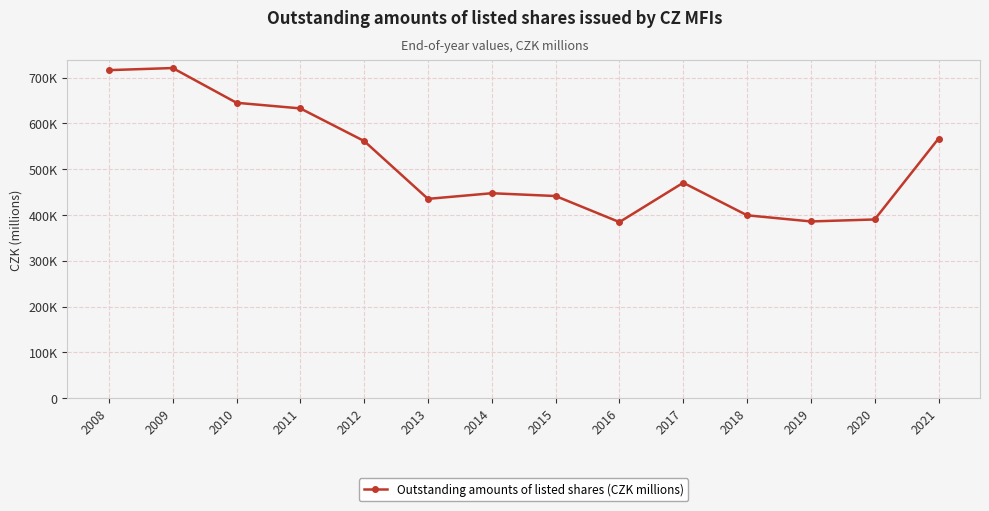

Is this an area chart (filled region under the line)?

No